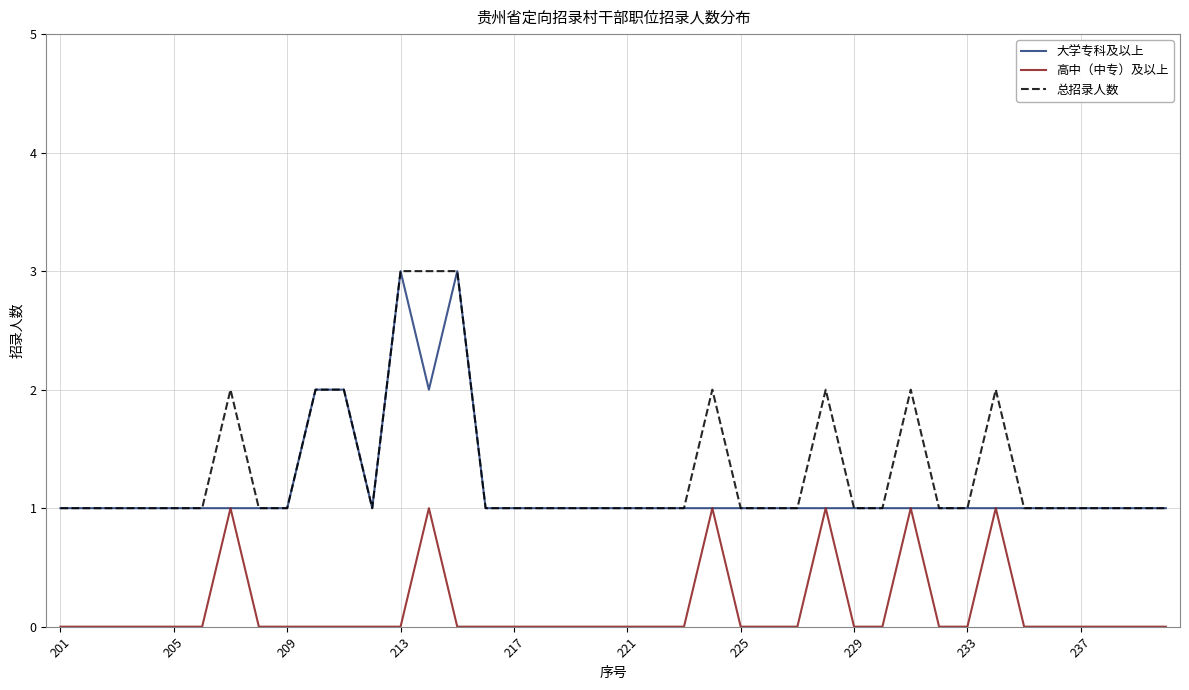

True or false: 高中（中专）及以上 and 总招录人数 intersect in this chart.

False